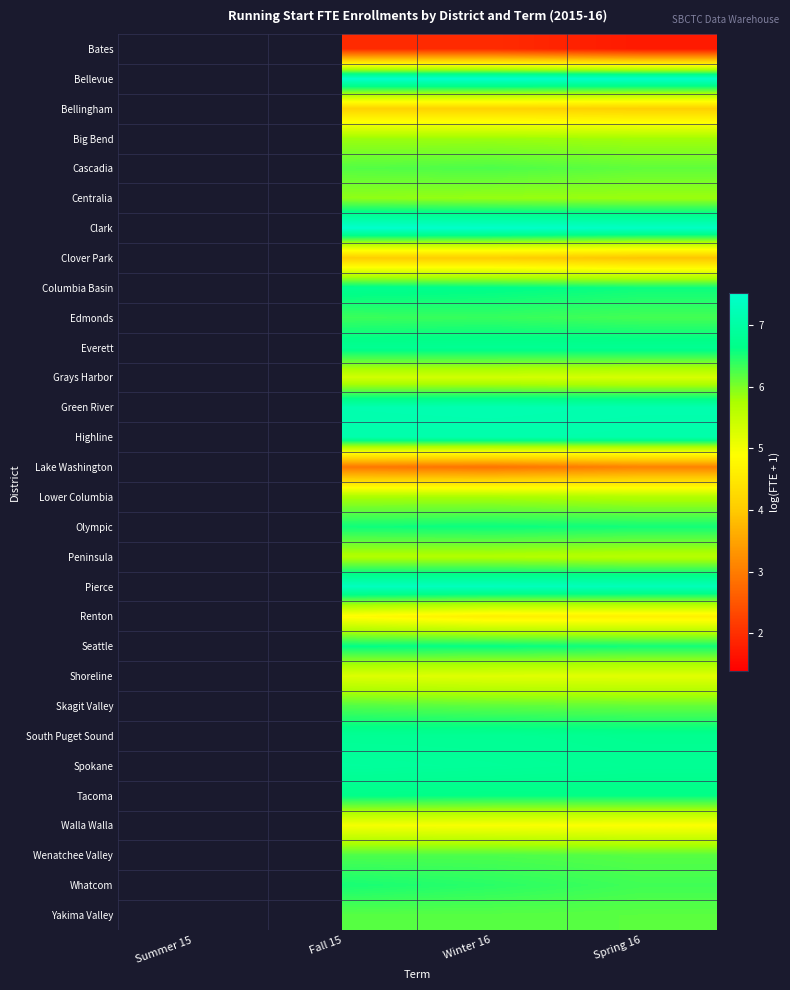

Count the number of categories in the chart.

4